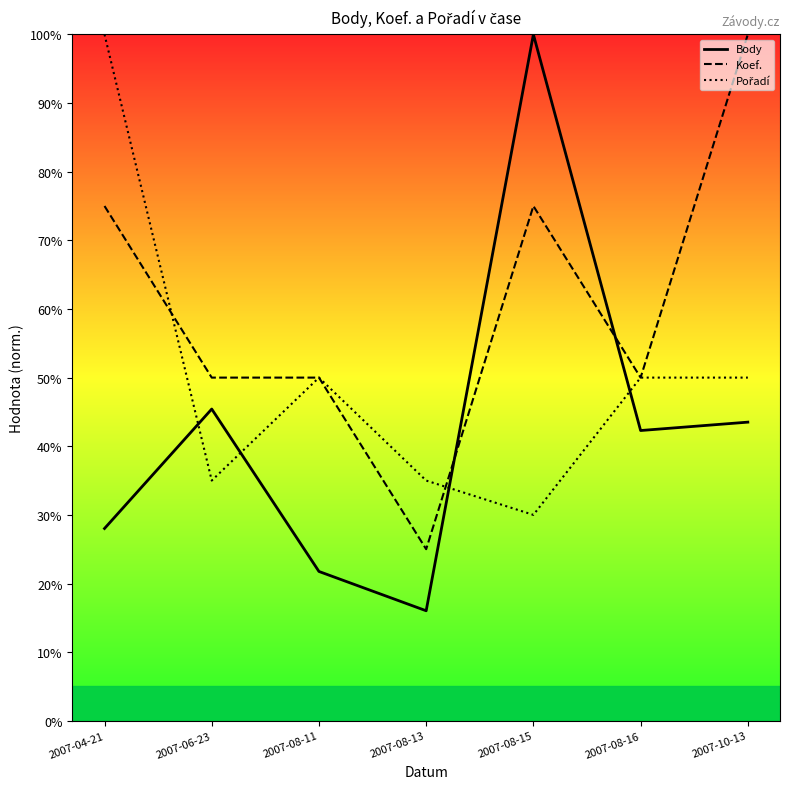

True or false: Body has a value of 24.8 at 2007-06-23.

False